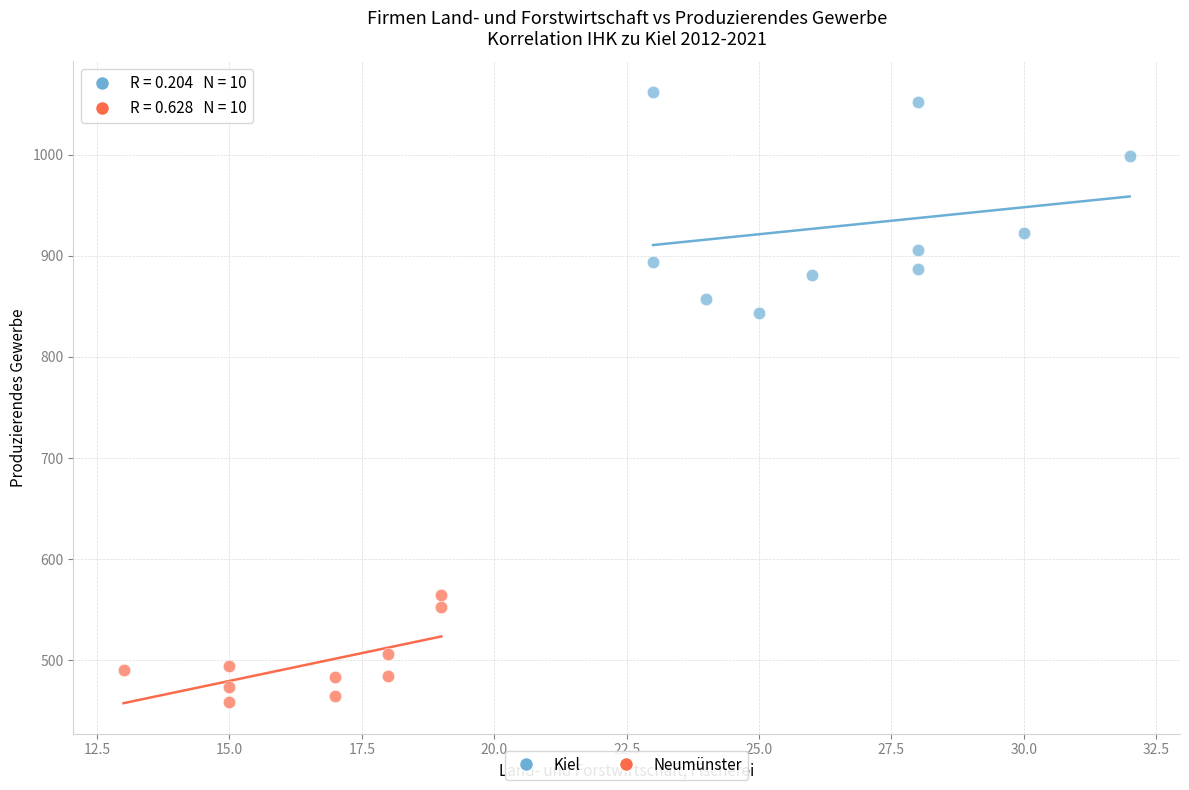

Which series reaches the minimum Y coordinate?

Neumünster